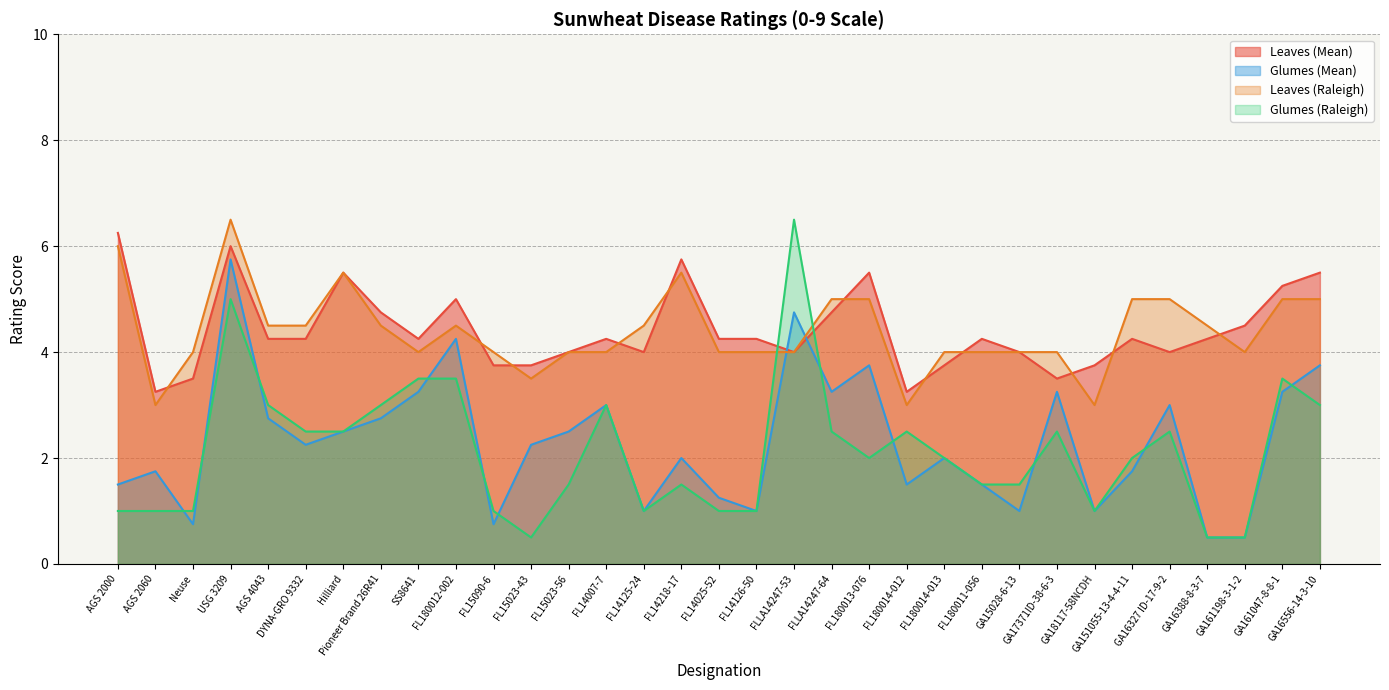

How many intersections are there between Glumes (Raleigh) and Leaves (Raleigh)?

2